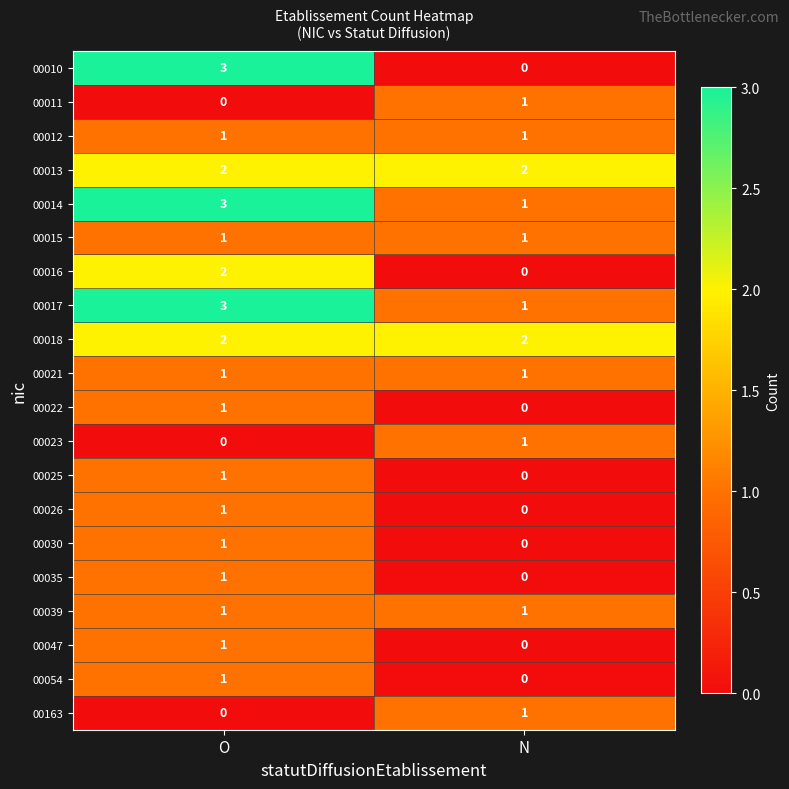

Is it true that 00023 equals 1 at N?

True